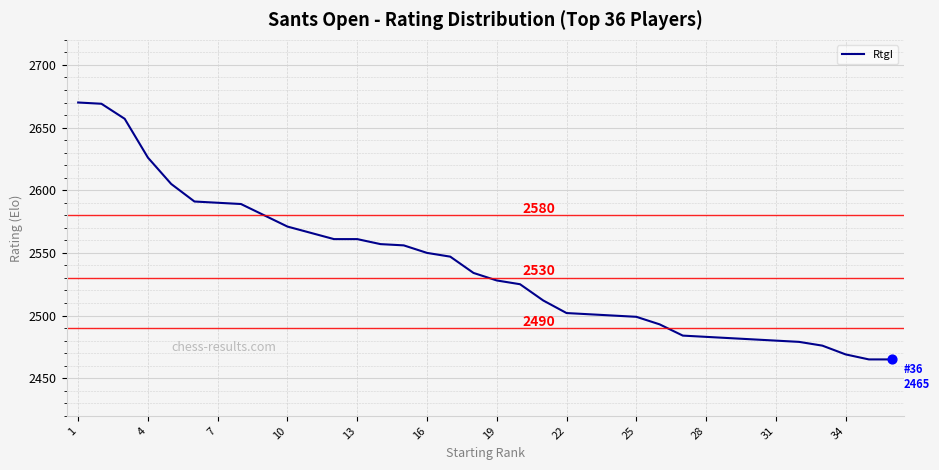

What is the greatest value displayed?

2670